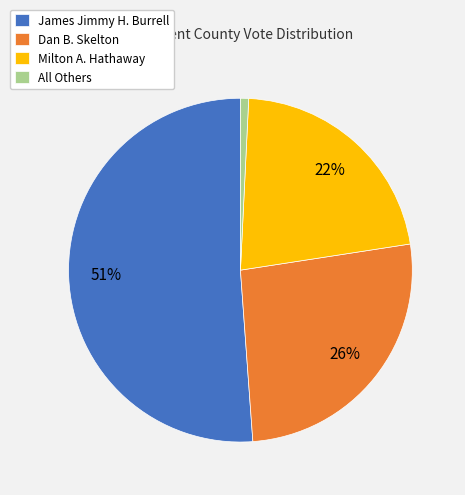

Which has a higher value, All Others or Milton A. Hathaway?

Milton A. Hathaway